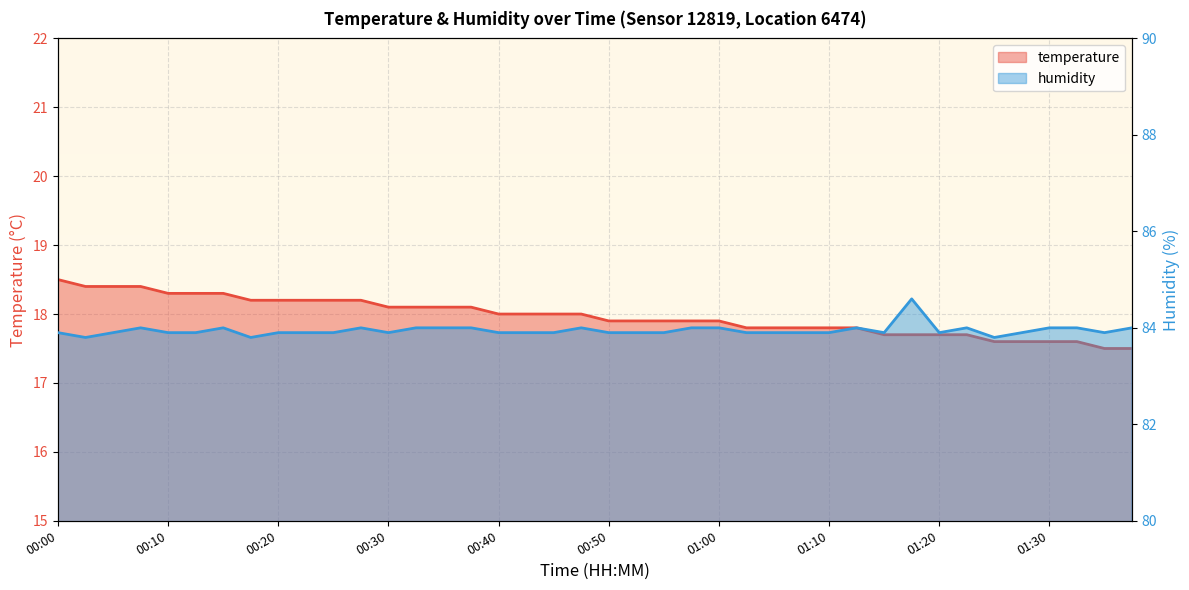

Reading left to right, list all the values displayed in this chart.

temperature: 18.5	18.4	18.4	18.4	18.3	18.3	18.3	18.2	18.2	18.2	18.2	18.2	18.1	18.1	18.1	18.1	18.0	18.0	18.0	18.0	17.9	17.9	17.9	17.9	17.9	17.8	17.8	17.8	17.8	17.8	17.7	17.7	17.7	17.7	17.6	17.6	17.6	17.6	17.5	17.5
humidity: 83.9	83.8	83.9	84.0	83.9	83.9	84.0	83.8	83.9	83.9	83.9	84.0	83.9	84.0	84.0	84.0	83.9	83.9	83.9	84.0	83.9	83.9	83.9	84.0	84.0	83.9	83.9	83.9	83.9	84.0	83.9	84.6	83.9	84.0	83.8	83.9	84.0	84.0	83.9	84.0